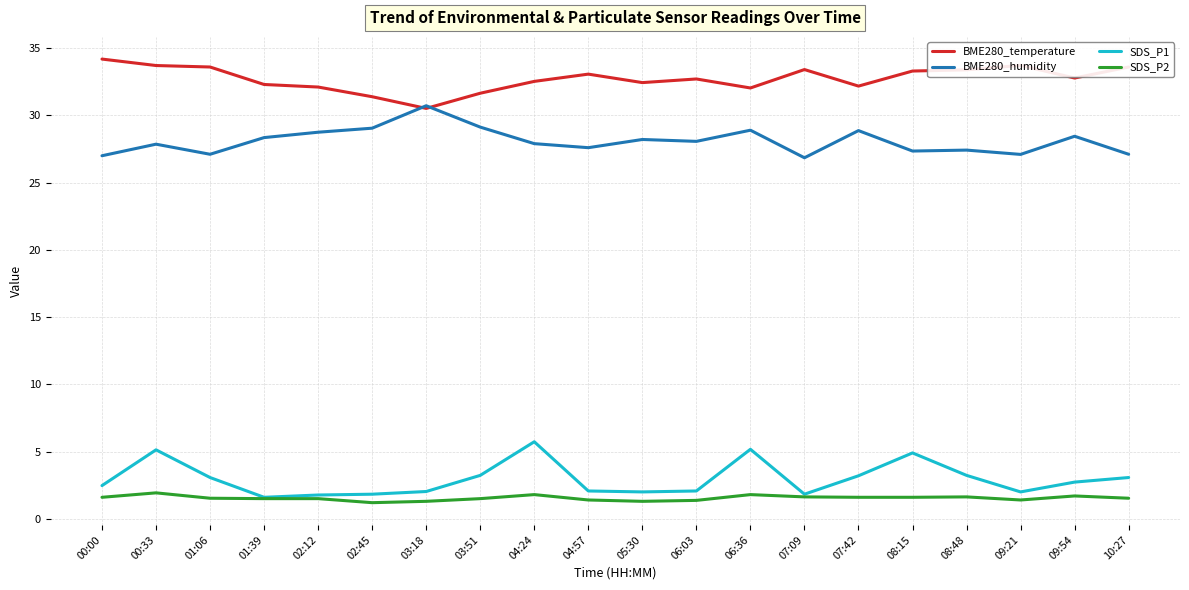

The value of SDS_P1 at 09:54 is 2.7. True or false?

True